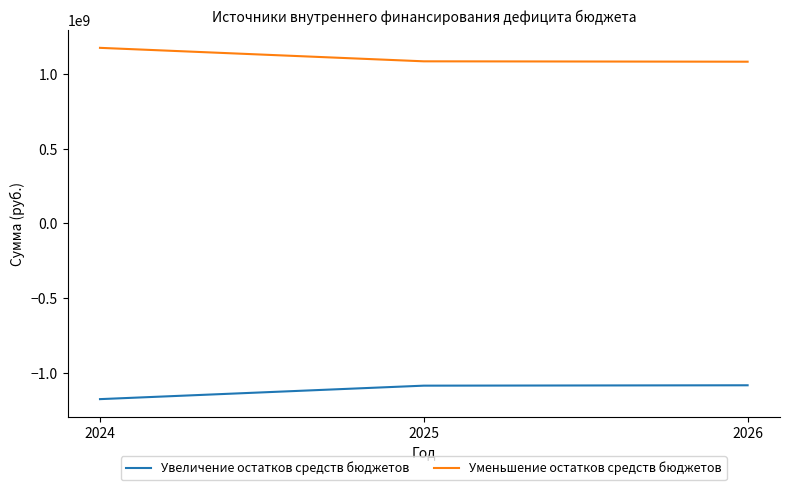

What is the difference between the highest and lowest values at 2026?

2167889332